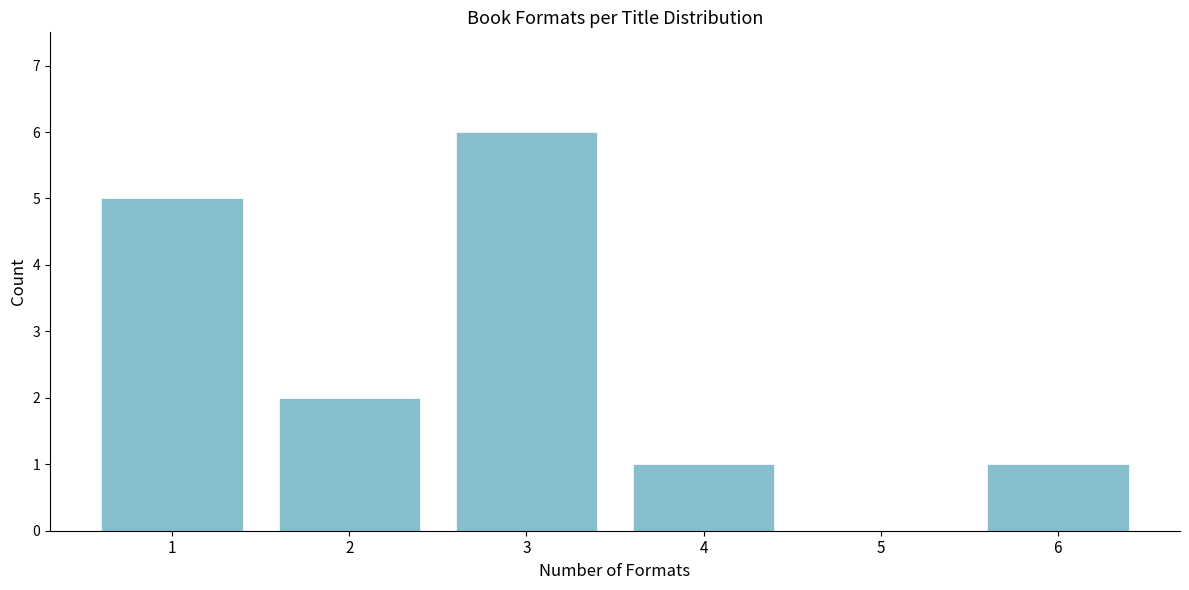

Reading right to left, extract all data points from this chart.

6=1	5=0	4=1	3=6	2=2	1=5